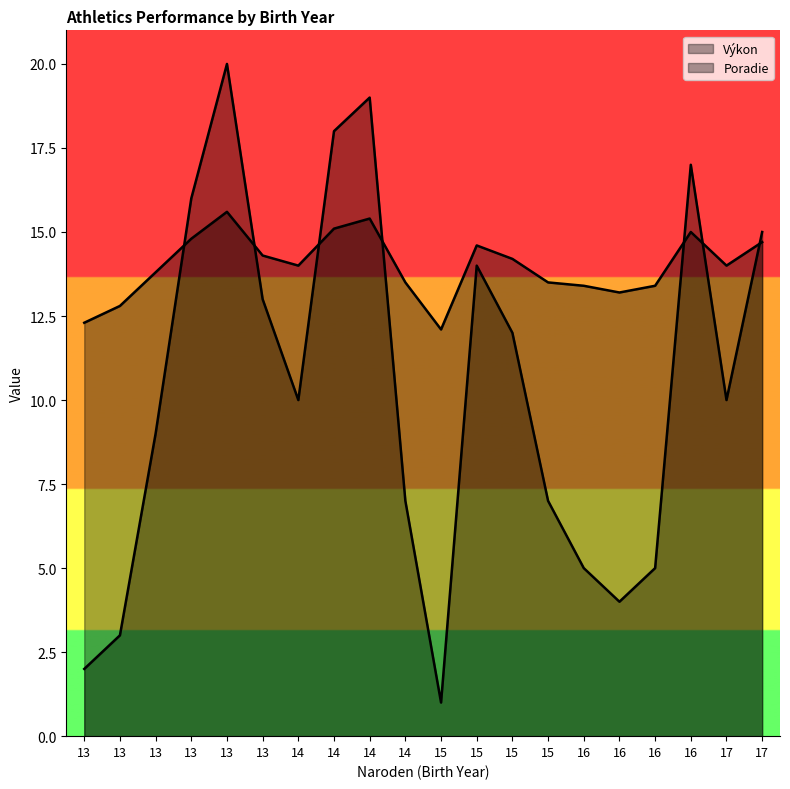

The value of Poradie at 14 is 5.0. True or false?

False